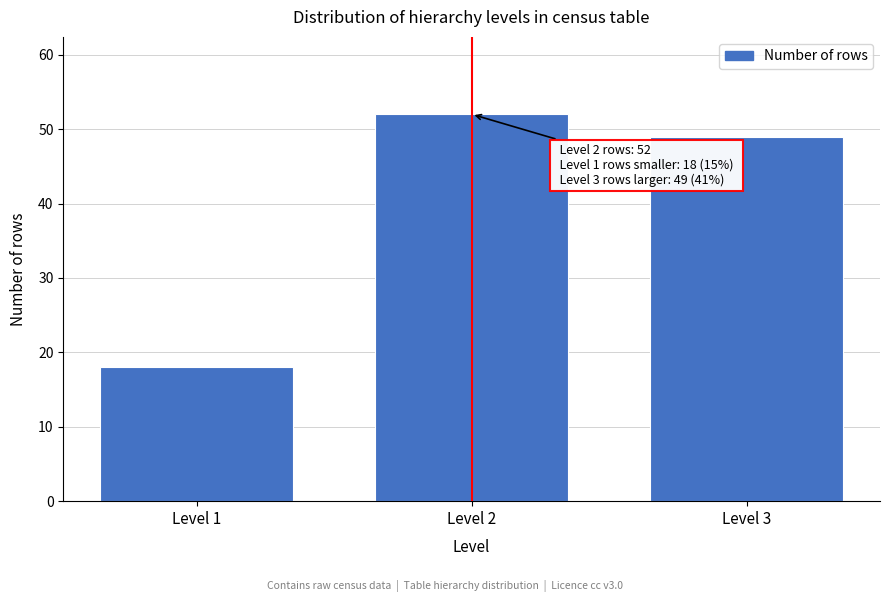

Reading left to right, what are all the values shown in this chart?

Level 1=18	Level 2=52	Level 3=49